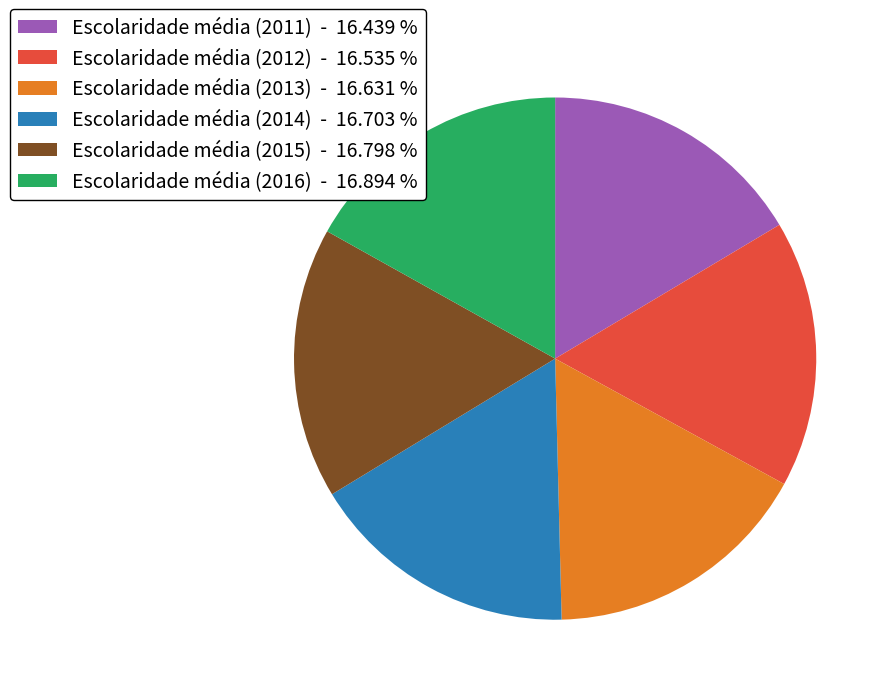

Do Escolaridade média (2011) - 16.439 % and Escolaridade média (2015) - 16.798 % together represent more than half of the pie?

No